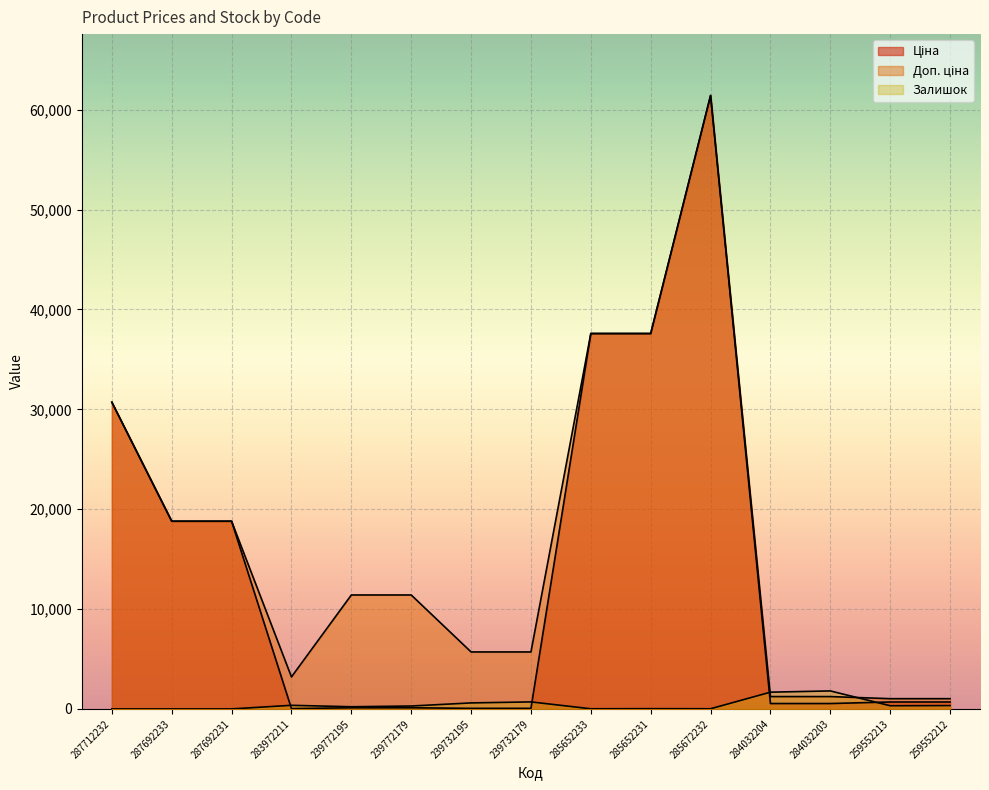

Rank the series at 239732179 from highest to lowest value.

Доп. ціна, Залишок, Ціна